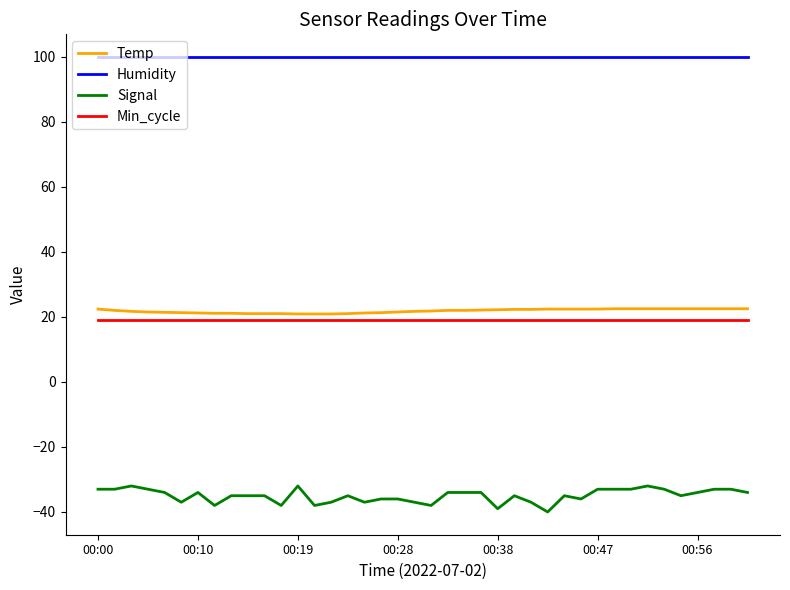

Which series has the largest total across all categories?

Humidity